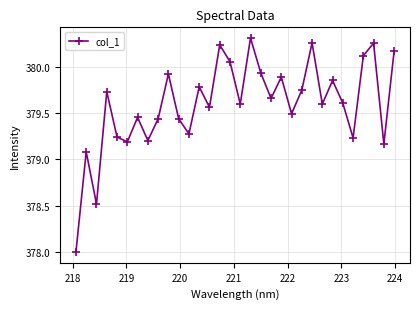

How many points are higher than both their immediate neighbors (excluding endpoints)?

11